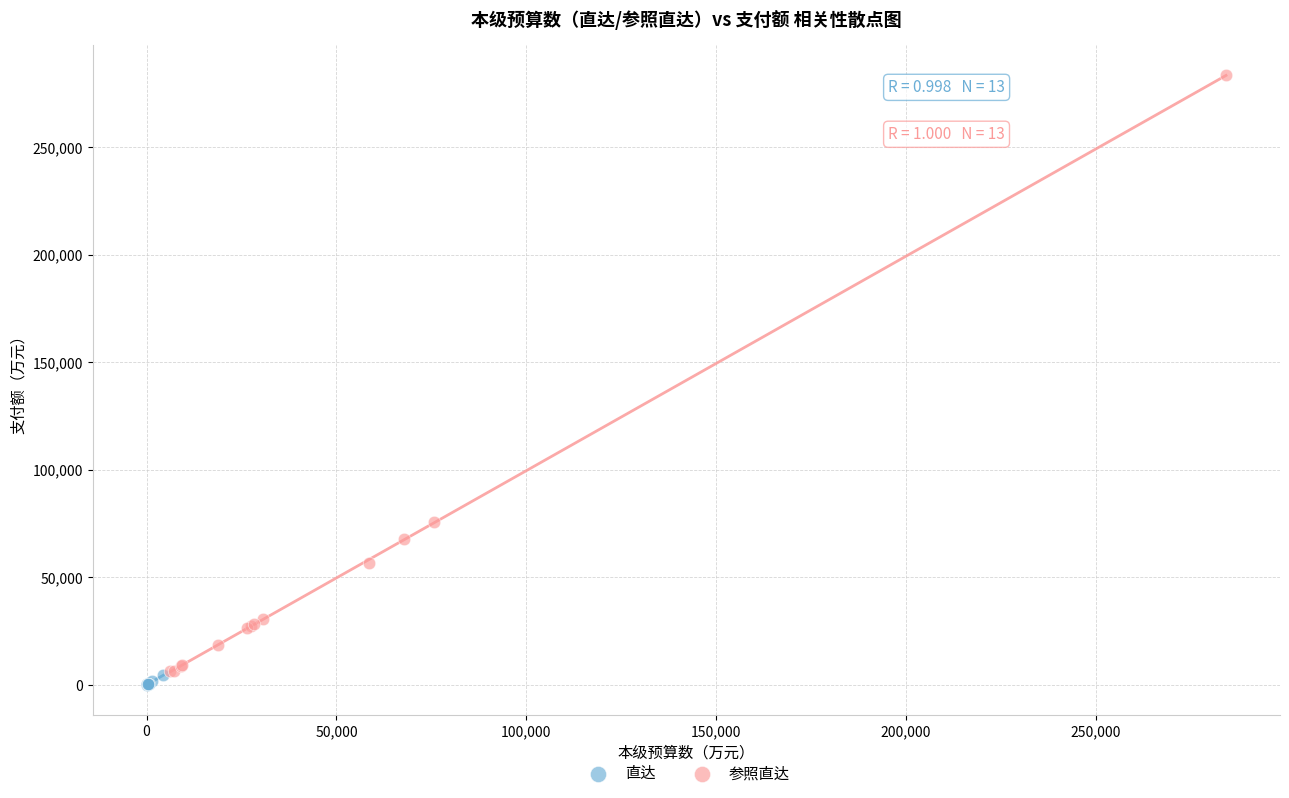

What are all the series names shown in the legend?

直达, 参照直达